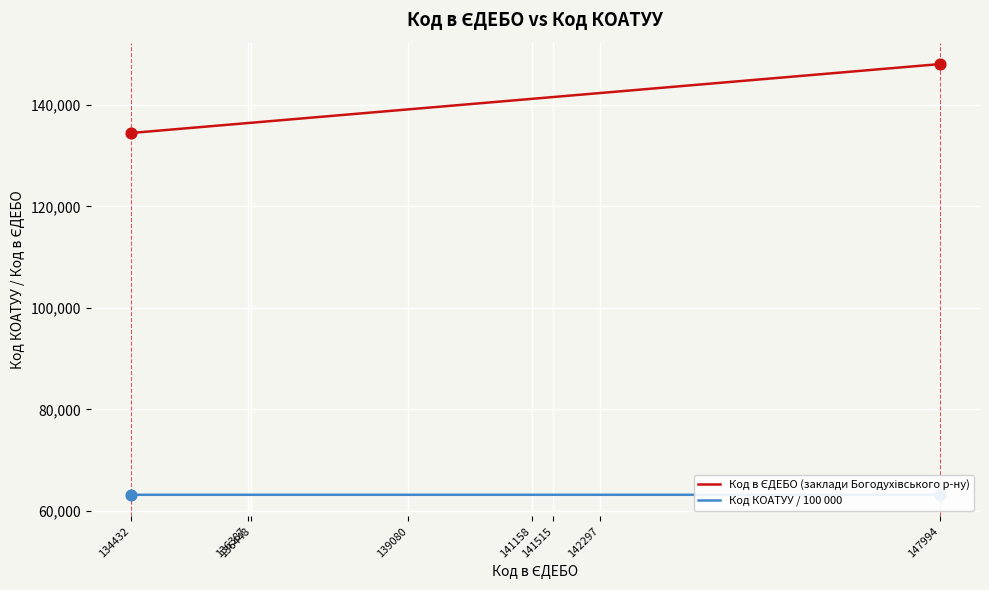

Which series reaches the minimum Y coordinate?

Код КОАТУУ / 100 000